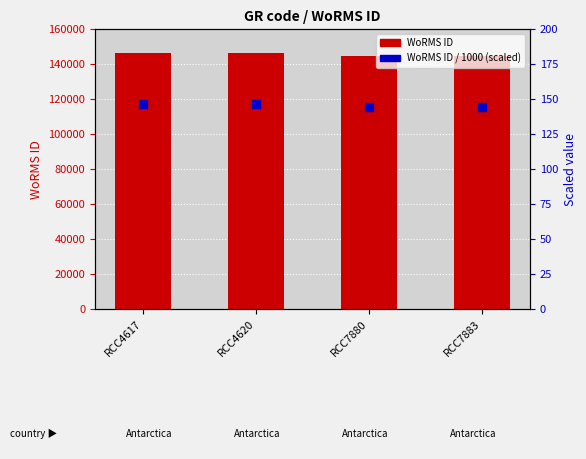

Which series has the widest spread of Y values?

WoRMS ID